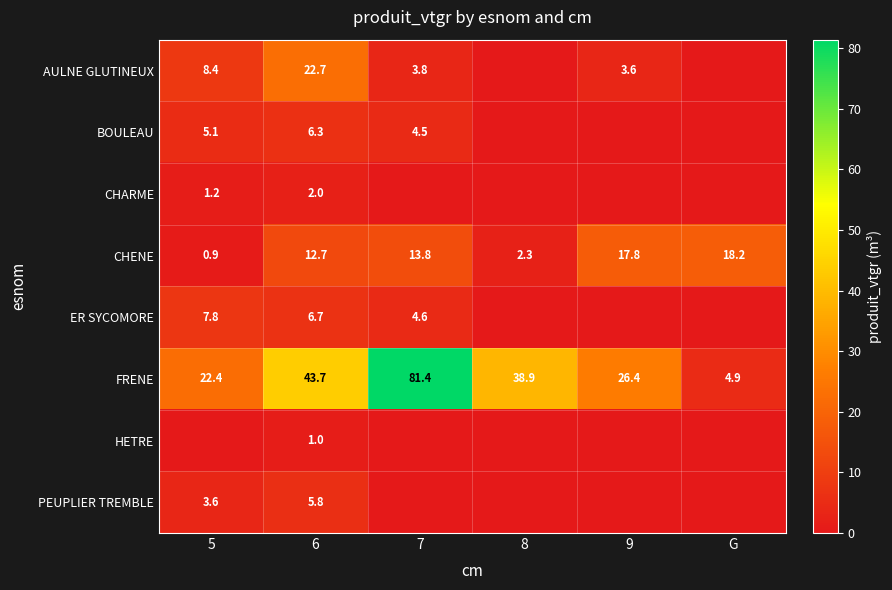

At which category is the sum across all series the highest?

7